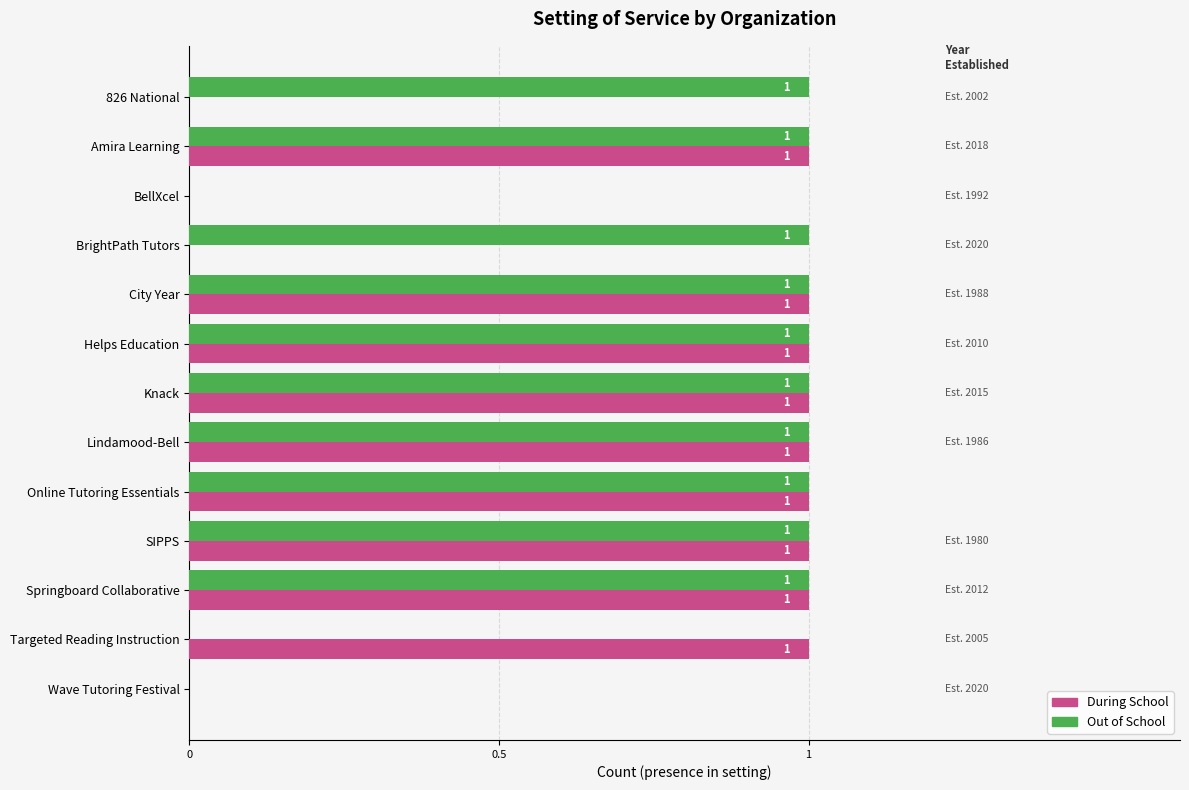

How many Out of School values are between 1 and 2?

10